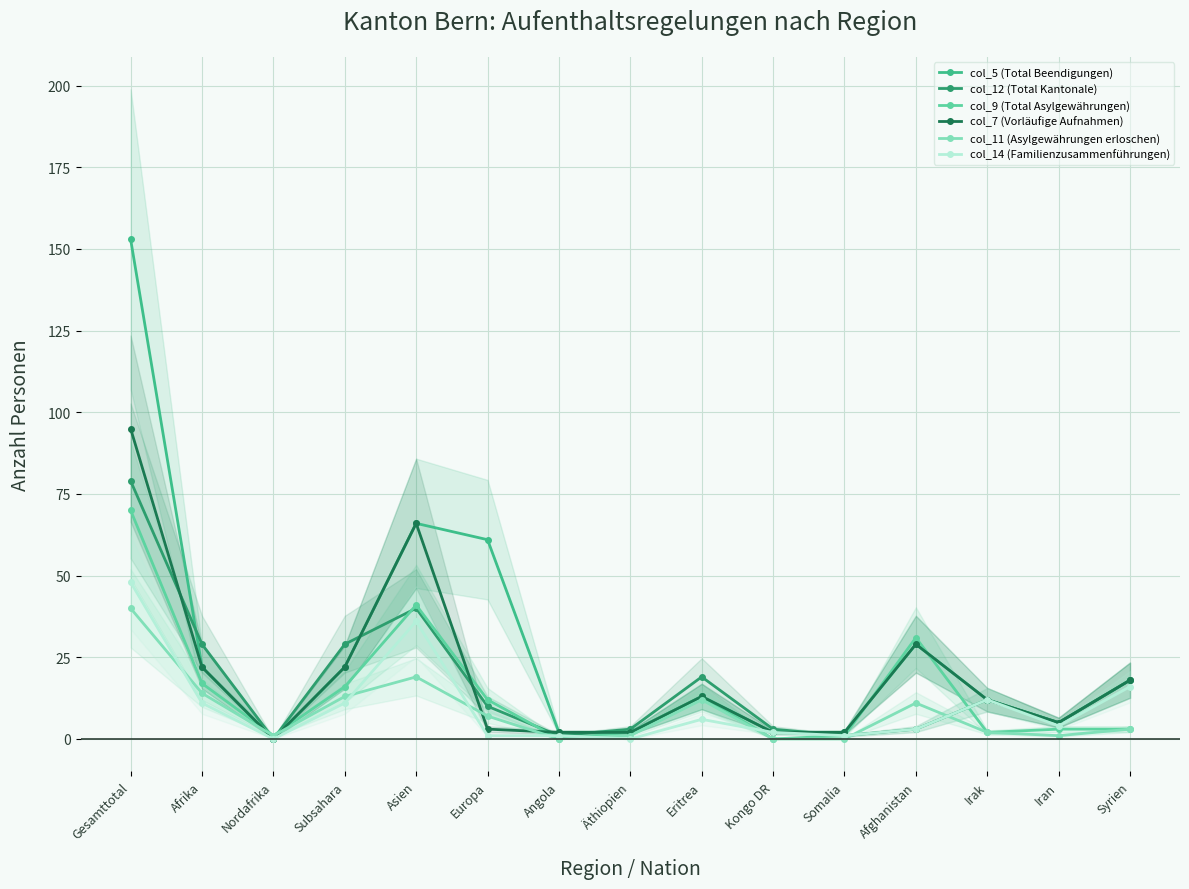

What is the approximate value of col_14 (Familienzusammenführungen) at Gesamttotal?

48